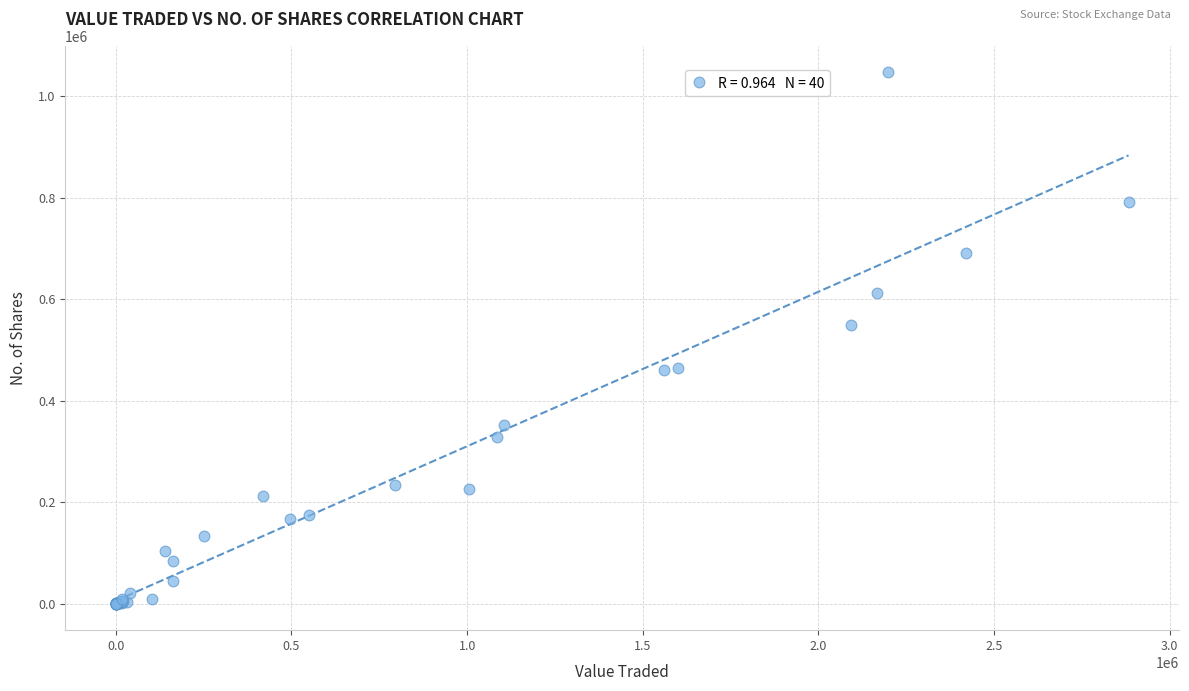

What Y value in the scatter plot is closest to 523417?

549148